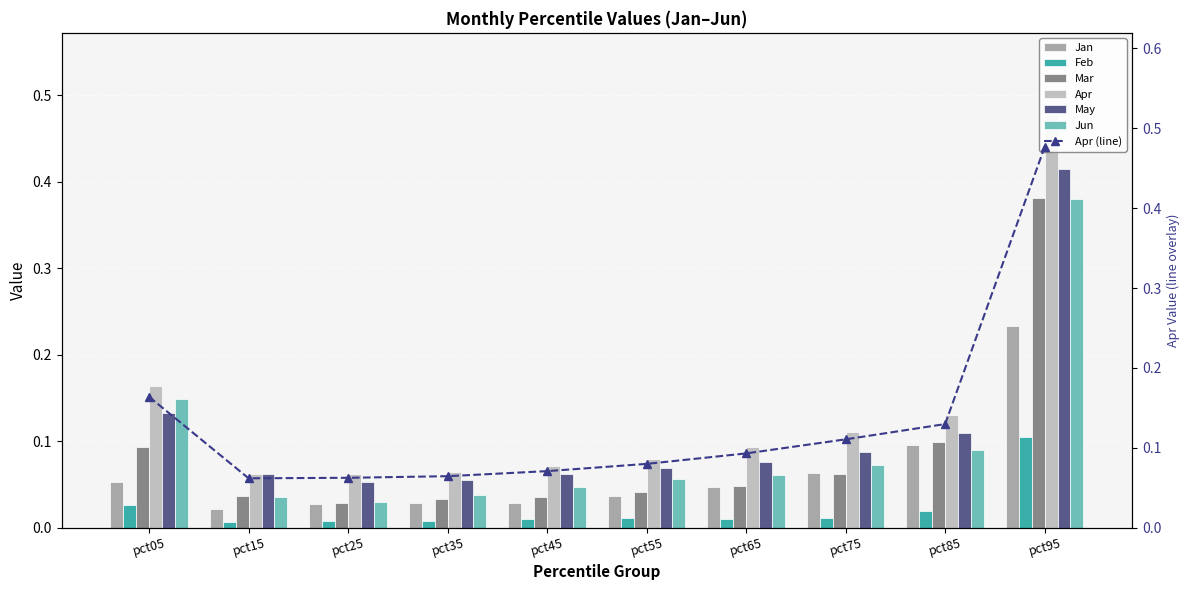

Reading right to left, extract all data points from this chart.

Jan: pct95=0.2	pct85=0.1	pct75=0.1	pct65=0.0	pct55=0.0	pct45=0.0	pct35=0.0	pct25=0.0	pct15=0.0	pct05=0.1
Feb: pct95=0.1	pct85=0.0	pct75=0.0	pct65=0.0	pct55=0.0	pct45=0.0	pct35=0.0	pct25=0.0	pct15=0.0	pct05=0.0
Mar: pct95=0.4	pct85=0.1	pct75=0.1	pct65=0.0	pct55=0.0	pct45=0.0	pct35=0.0	pct25=0.0	pct15=0.0	pct05=0.1
Apr: pct95=0.5	pct85=0.1	pct75=0.1	pct65=0.1	pct55=0.1	pct45=0.1	pct35=0.1	pct25=0.1	pct15=0.1	pct05=0.2
May: pct95=0.4	pct85=0.1	pct75=0.1	pct65=0.1	pct55=0.1	pct45=0.1	pct35=0.1	pct25=0.1	pct15=0.1	pct05=0.1
Jun: pct95=0.4	pct85=0.1	pct75=0.1	pct65=0.1	pct55=0.1	pct45=0.0	pct35=0.0	pct25=0.0	pct15=0.0	pct05=0.1